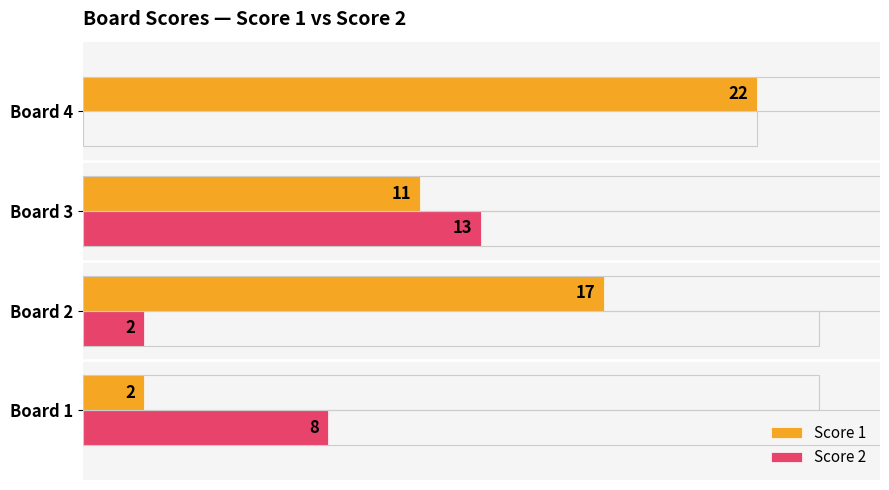

At which label does Score 1 reach its peak?

Board 4